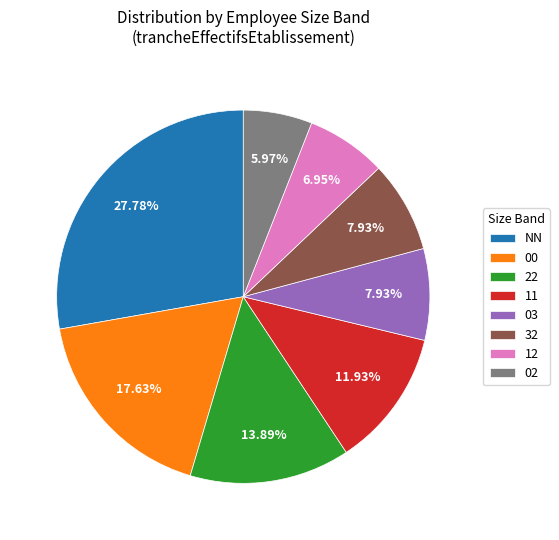

Which has a higher value, 12 or 00?

00